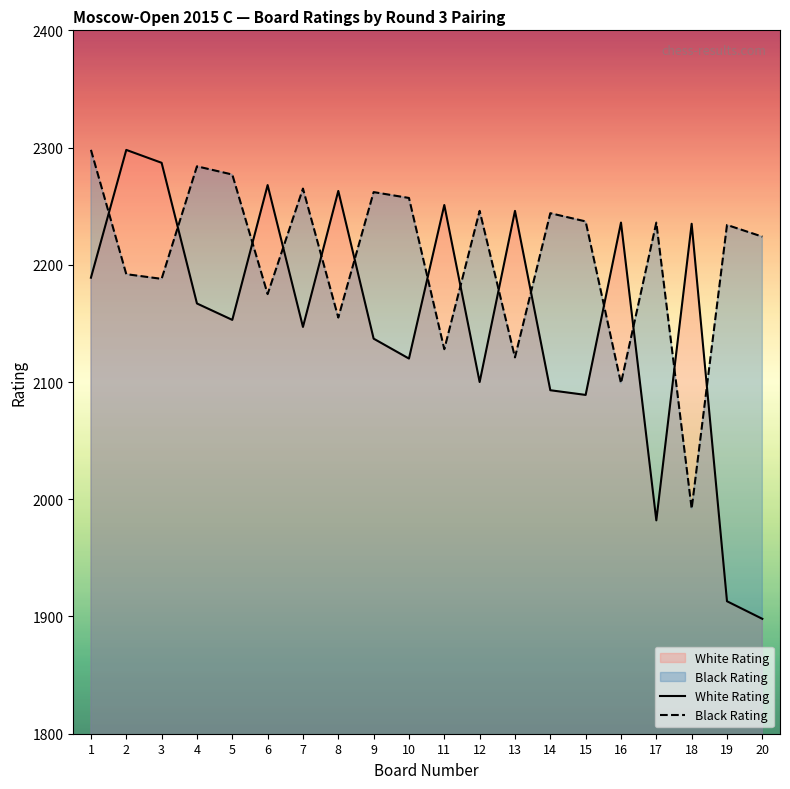

Where is the first local maximum for White Rating?

2